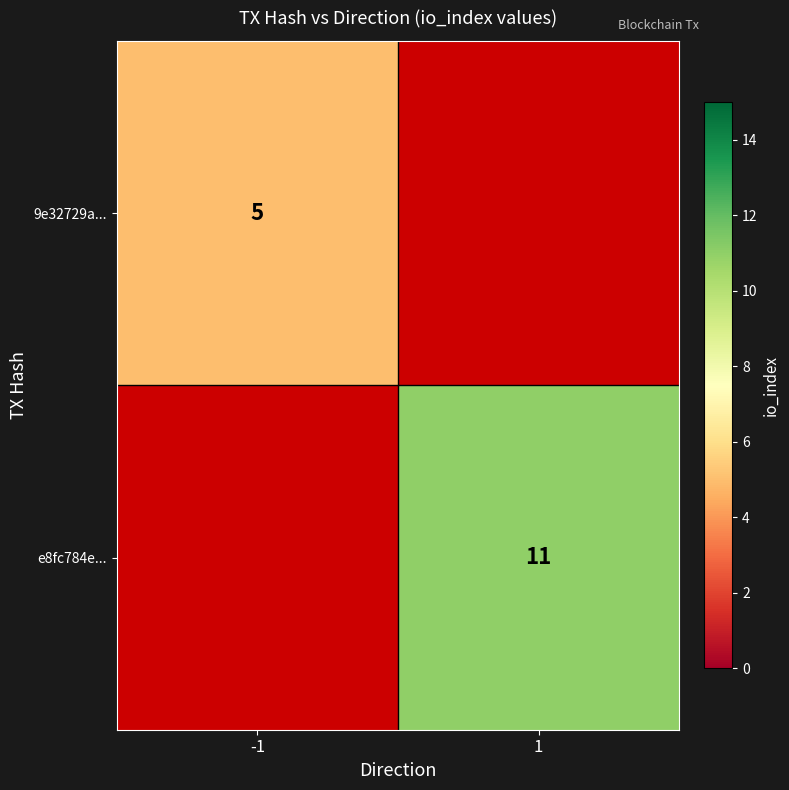

Which category has the lowest value across all series?

-1